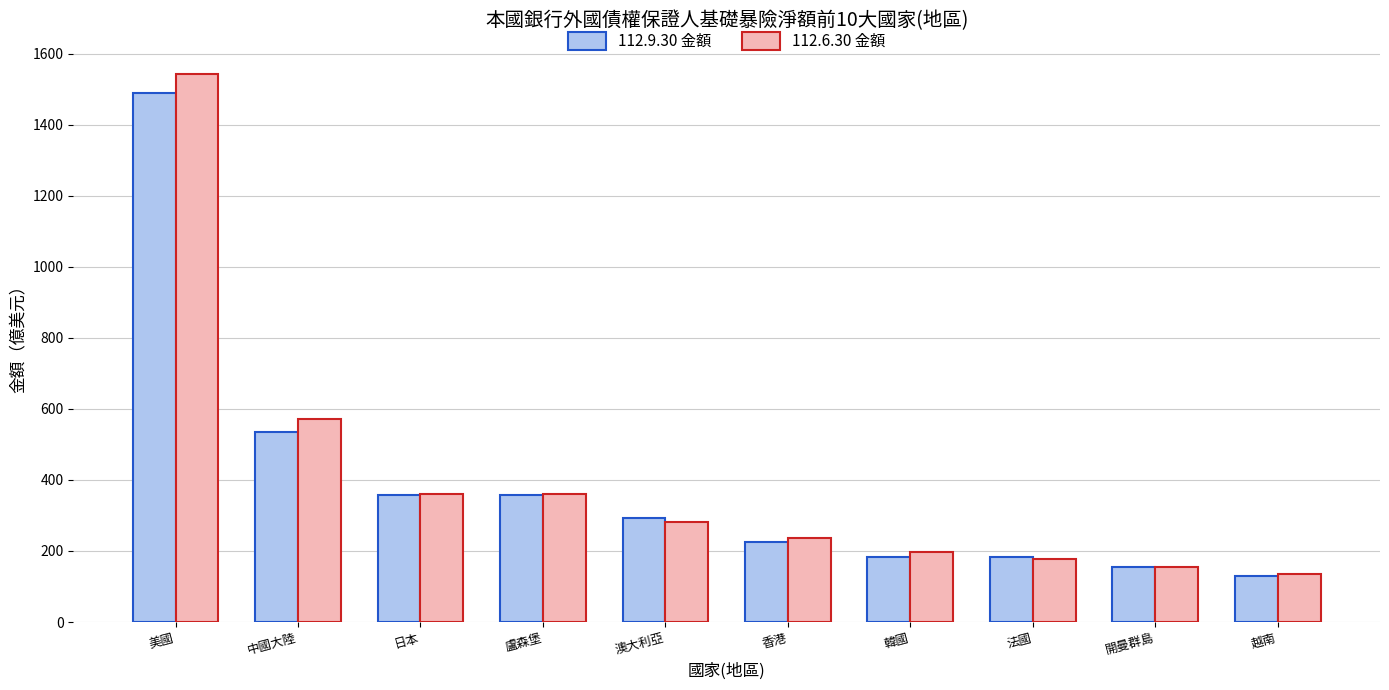

Rank the series at 中國大陸 from lowest to highest value.

112.9.30 金額, 112.6.30 金額